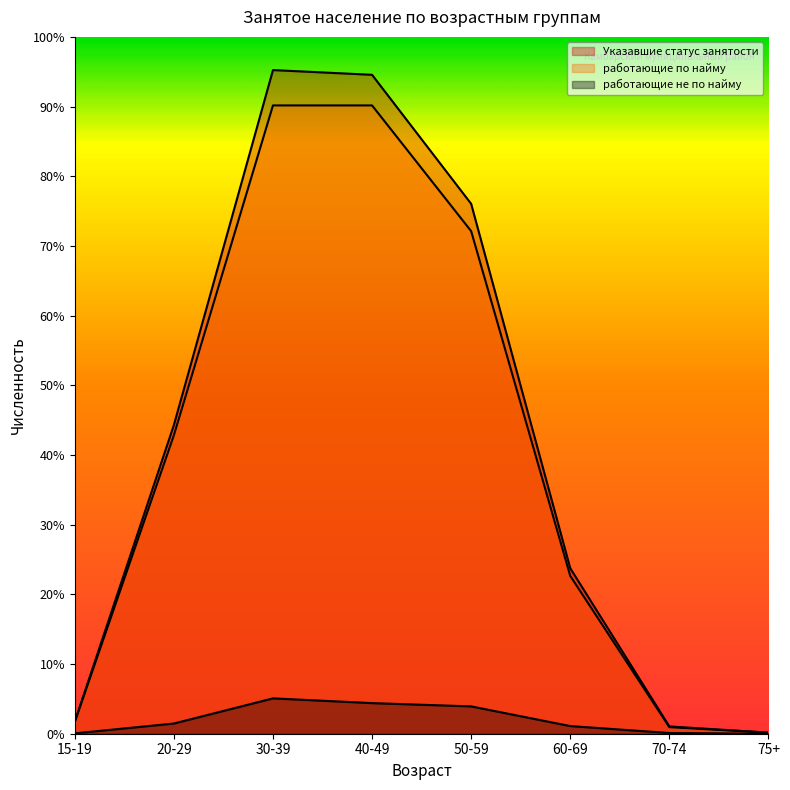

At which category is the sum across all series the highest?

30-39